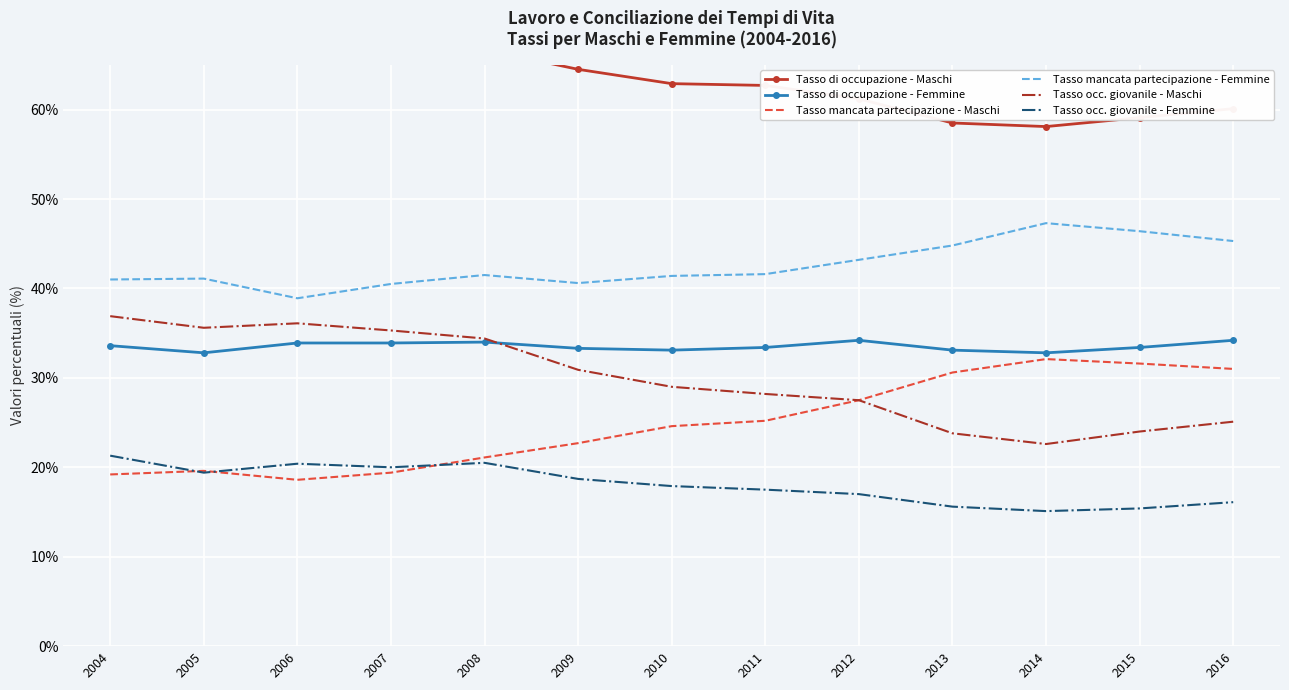

What is the minimum value shown in the chart?

15.1